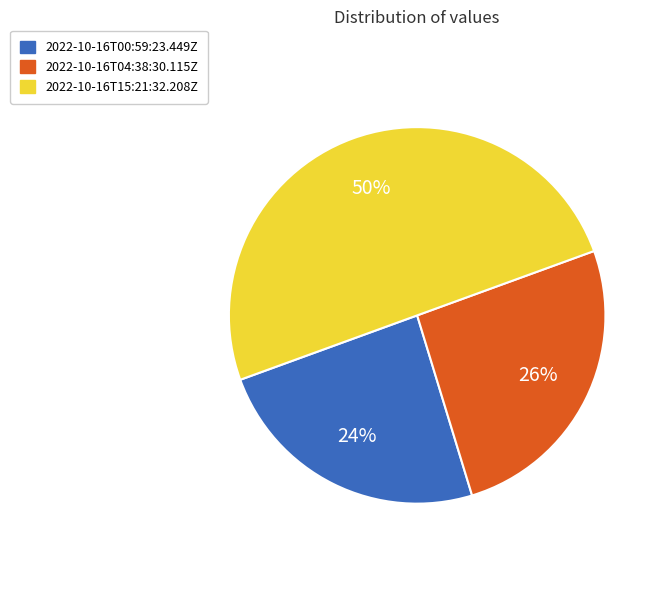

To the nearest percent, what is the combined percentage of 2022-10-16T15:21:32.208Z and 2022-10-16T00:59:23.449Z?

74%